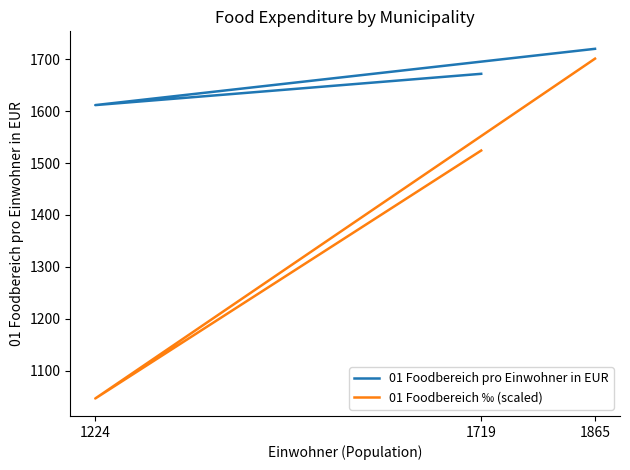

How many data points in 01 Foodbereich pro Einwohner in EUR are above 1672?

2